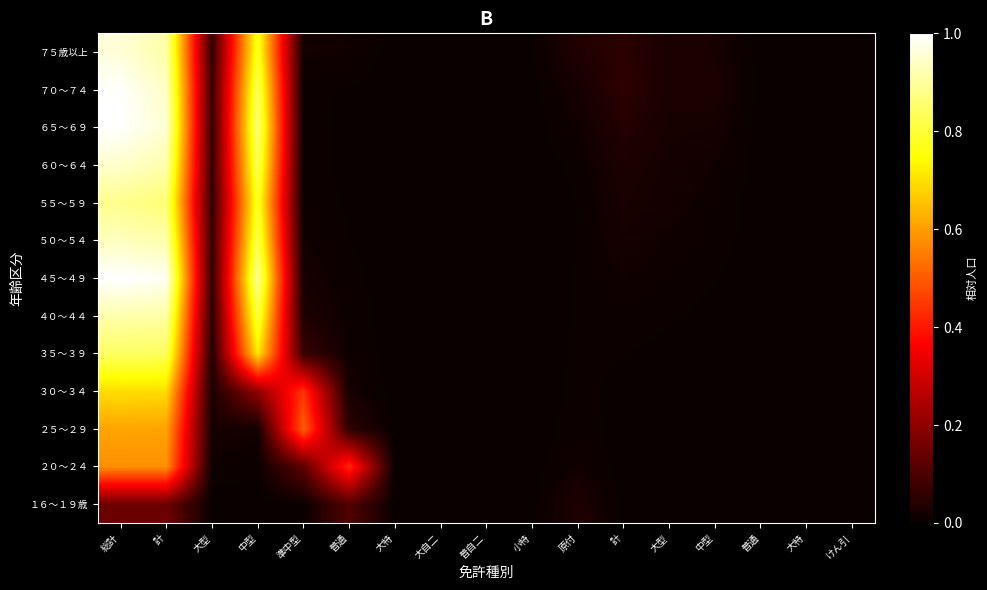

Reading left to right, list all the values displayed in this chart.

１６～１９歳: 総計=0.1	計=0.1	大型=0.0	中型=0.0	準中型=0.0	普通=0.1	大特=0.0	大自二=0.0	普自二=0.0	小特=0.0	原付=0.0	計=0.0	大型=0.0	中型=0.0	普通=0.0	大特=0.0	けん引=0.0
２０～２４: 総計=0.6	計=0.6	大型=0.0	中型=0.0	準中型=0.1	普通=0.4	大特=0.0	大自二=0.0	普自二=0.0	小特=0.0	原付=0.0	計=0.0	大型=0.0	中型=0.0	普通=0.0	大特=0.0	けん引=0.0
２５～２９: 総計=0.6	計=0.6	大型=0.0	中型=0.0	準中型=0.5	普通=0.1	大特=0.0	大自二=0.0	普自二=0.0	小特=0.0	原付=0.0	計=0.0	大型=0.0	中型=0.0	普通=0.0	大特=0.0	けん引=0.0
３０～３４: 総計=0.7	計=0.7	大型=0.0	中型=0.2	準中型=0.4	普通=0.0	大特=0.0	大自二=0.0	普自二=0.0	小特=0.0	原付=0.0	計=0.0	大型=0.0	中型=0.0	普通=0.0	大特=0.0	けん引=0.0
３５～３９: 総計=0.8	計=0.8	大型=0.0	中型=0.7	準中型=0.1	普通=0.0	大特=0.0	大自二=0.0	普自二=0.0	小特=0.0	原付=0.0	計=0.0	大型=0.0	中型=0.0	普通=0.0	大特=0.0	けん引=0.0
４０～４４: 総計=0.9	計=0.9	大型=0.1	中型=0.8	準中型=0.0	普通=0.0	大特=0.0	大自二=0.0	普自二=0.0	小特=0.0	原付=0.0	計=0.0	大型=0.0	中型=0.0	普通=0.0	大特=0.0	けん引=0.0
４５～４９: 総計=1.0	計=1.0	大型=0.1	中型=0.9	準中型=0.0	普通=0.0	大特=0.0	大自二=0.0	普自二=0.0	小特=0.0	原付=0.0	計=0.0	大型=0.0	中型=0.0	普通=0.0	大特=0.0	けん引=0.0
５０～５４: 総計=0.9	計=0.9	大型=0.1	中型=0.8	準中型=0.0	普通=0.0	大特=0.0	大自二=0.0	普自二=0.0	小特=0.0	原付=0.0	計=0.0	大型=0.0	中型=0.0	普通=0.0	大特=0.0	けん引=0.0
５５～５９: 総計=0.9	計=0.9	大型=0.1	中型=0.8	準中型=0.0	普通=0.0	大特=0.0	大自二=0.0	普自二=0.0	小特=0.0	原付=0.0	計=0.0	大型=0.0	中型=0.0	普通=0.0	大特=0.0	けん引=0.0
６０～６４: 総計=0.9	計=0.9	大型=0.1	中型=0.8	準中型=0.0	普通=0.0	大特=0.0	大自二=0.0	普自二=0.0	小特=0.0	原付=0.0	計=0.0	大型=0.0	中型=0.0	普通=0.0	大特=0.0	けん引=0.0
６５～６９: 総計=1.0	計=1.0	大型=0.1	中型=0.9	準中型=0.0	普通=0.0	大特=0.0	大自二=0.0	普自二=0.0	小特=0.0	原付=0.0	計=0.0	大型=0.0	中型=0.0	普通=0.0	大特=0.0	けん引=0.0
７０～７４: 総計=1.0	計=0.9	大型=0.1	中型=0.8	準中型=0.0	普通=0.0	大特=0.0	大自二=0.0	普自二=0.0	小特=0.0	原付=0.0	計=0.1	大型=0.0	中型=0.0	普通=0.0	大特=0.0	けん引=0.0
７５歳以上: 総計=1.0	計=0.9	大型=0.1	中型=0.8	準中型=0.0	普通=0.0	大特=0.0	大自二=0.0	普自二=0.0	小特=0.0	原付=0.0	計=0.0	大型=0.0	中型=0.0	普通=0.0	大特=0.0	けん引=0.0